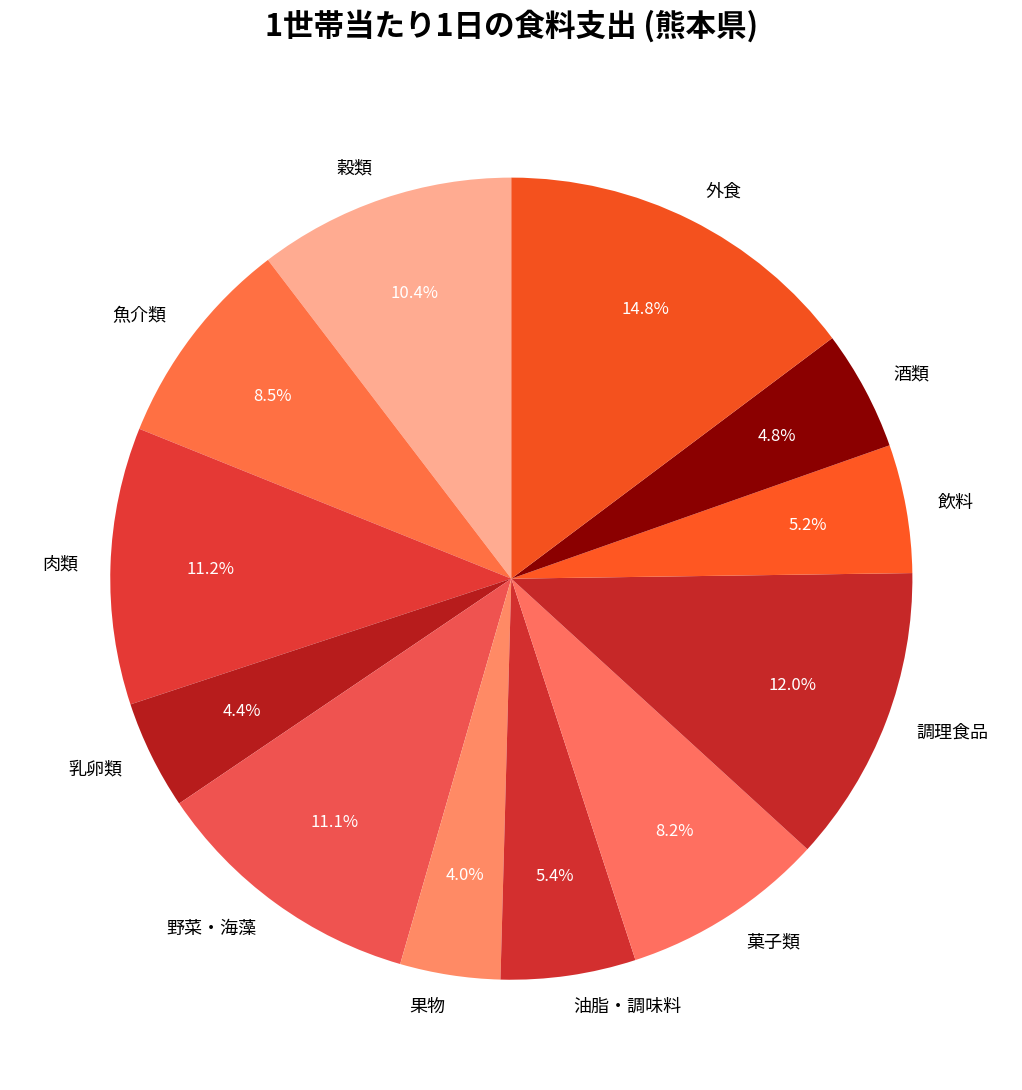

Does any single category account for the majority?

No